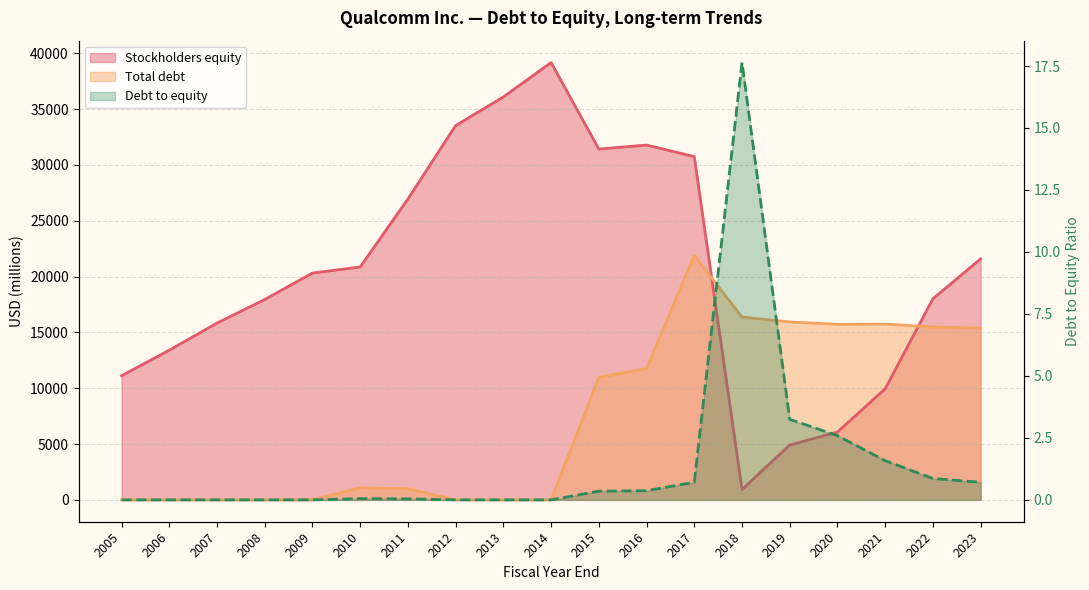

How many lines are shown in the chart?

3